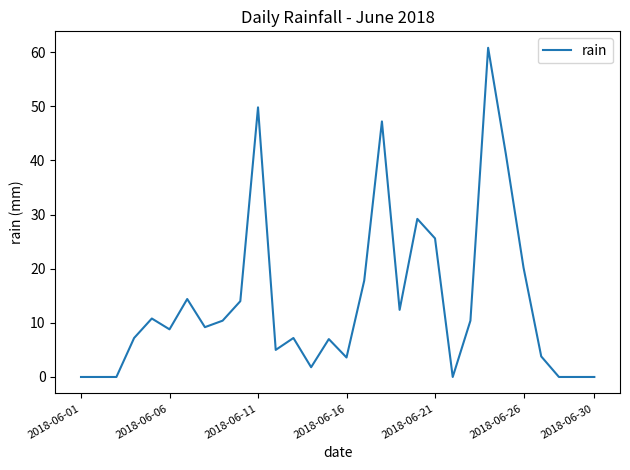

What is the difference between the maximum and minimum values?

60.8